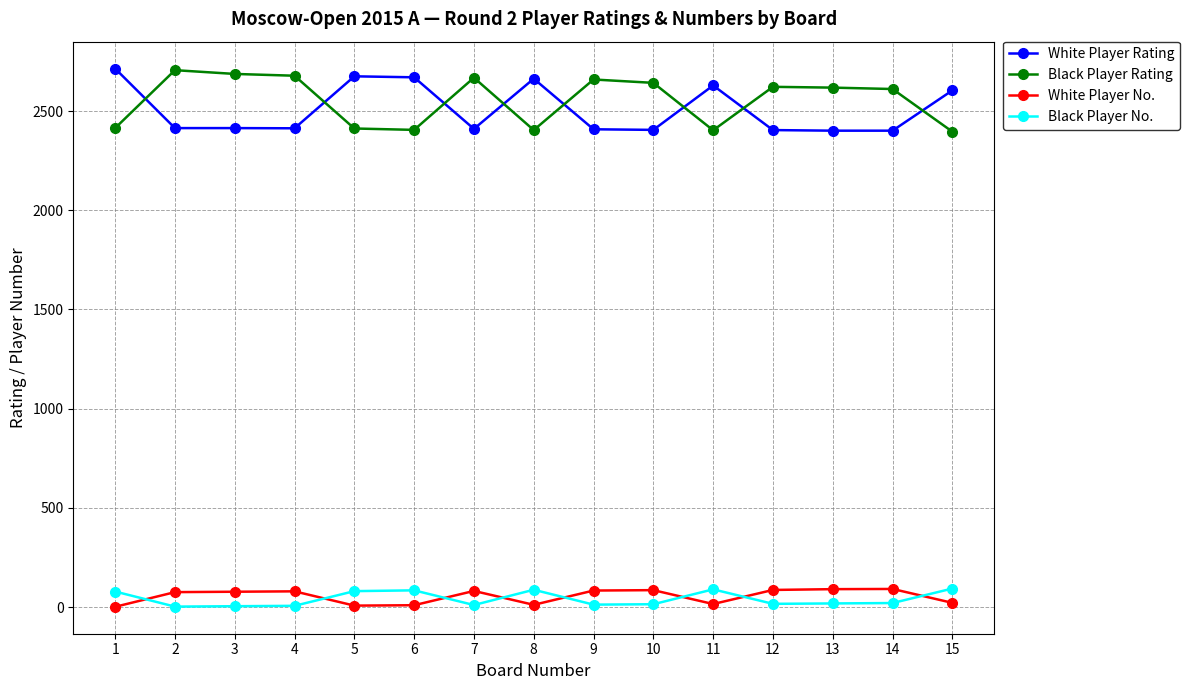

What is the maximum value shown in the chart?

2714